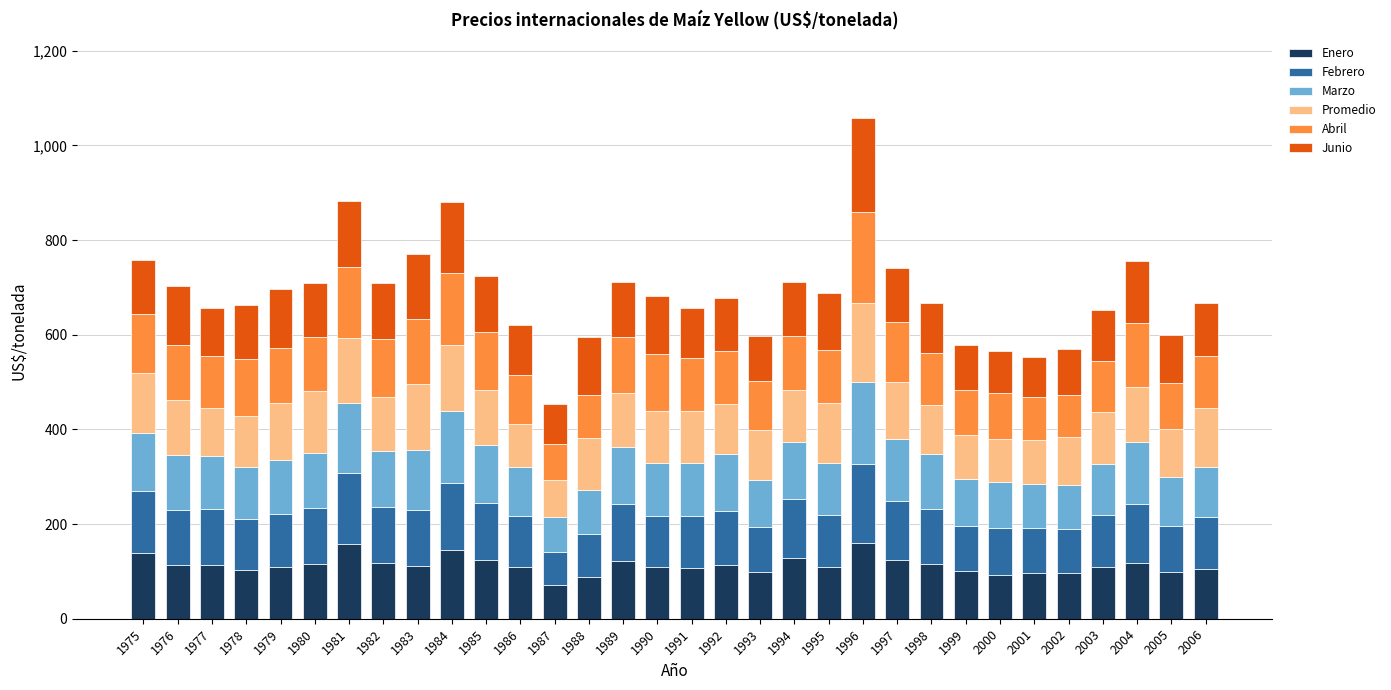

What is the sum of the Enero values at 2005 and 1977?

212.2